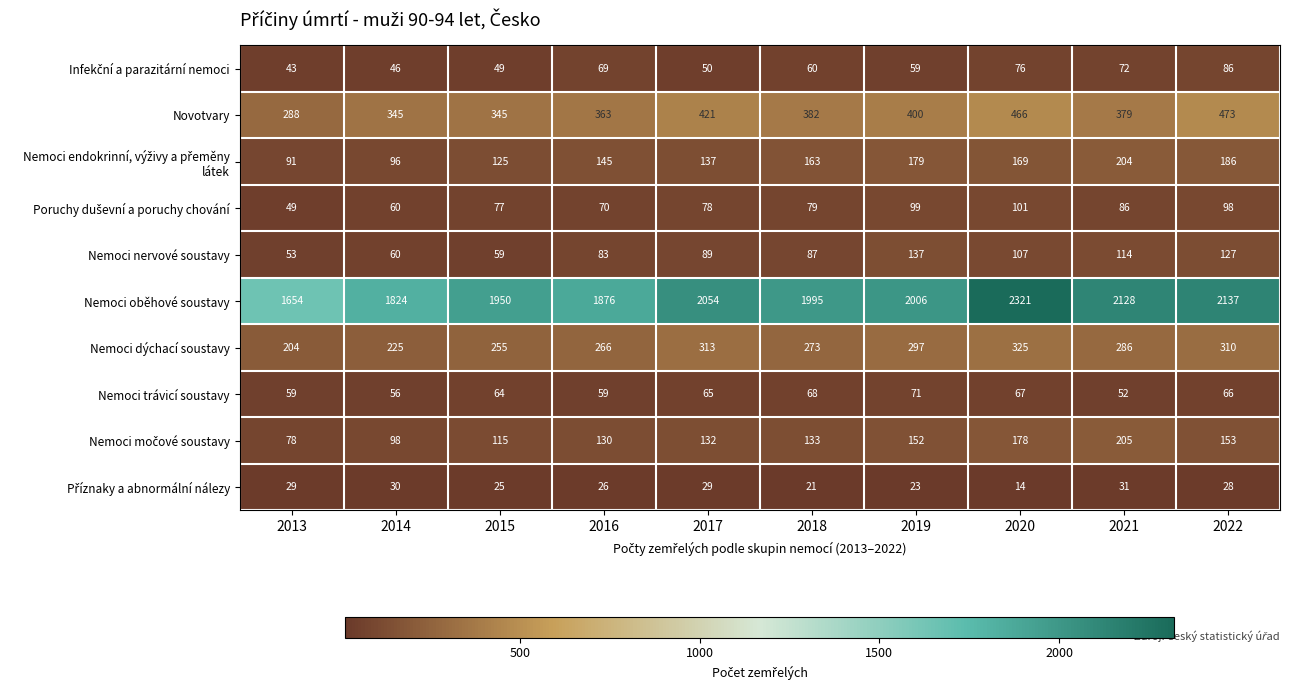

Where does the Novotvary series first go above 382?

2017